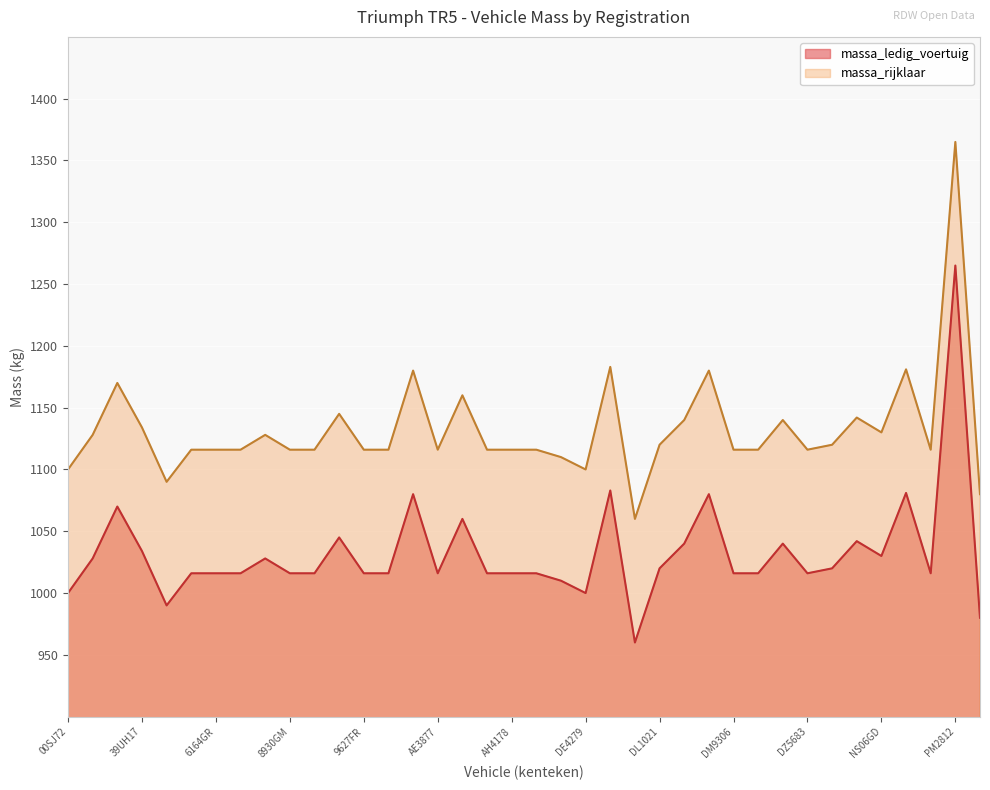

How many lines are shown in the chart?

2